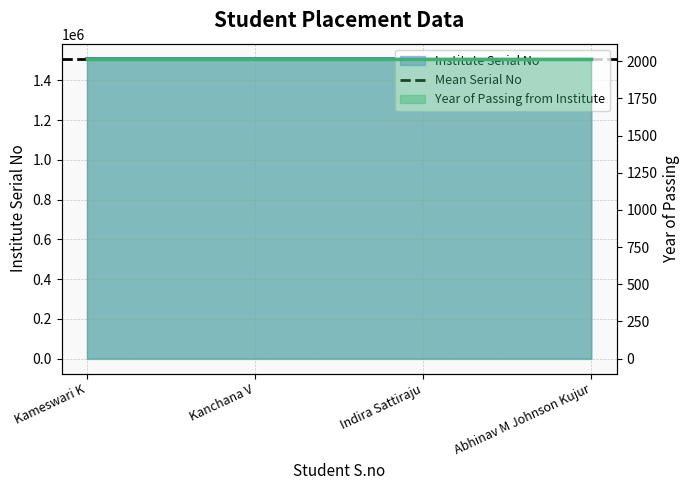

What is the value of the 1st point from the left?

1508005